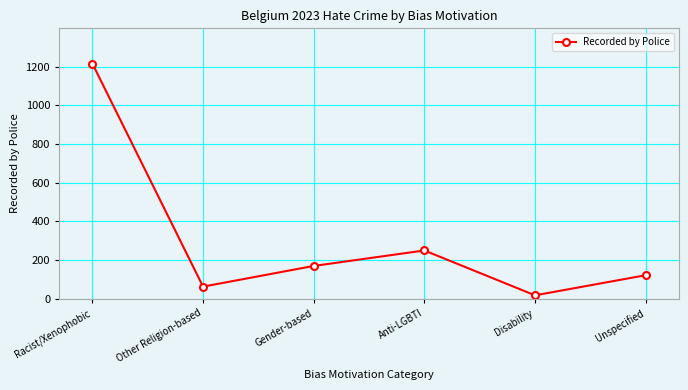

What is the value of the 3rd point from the left?

170